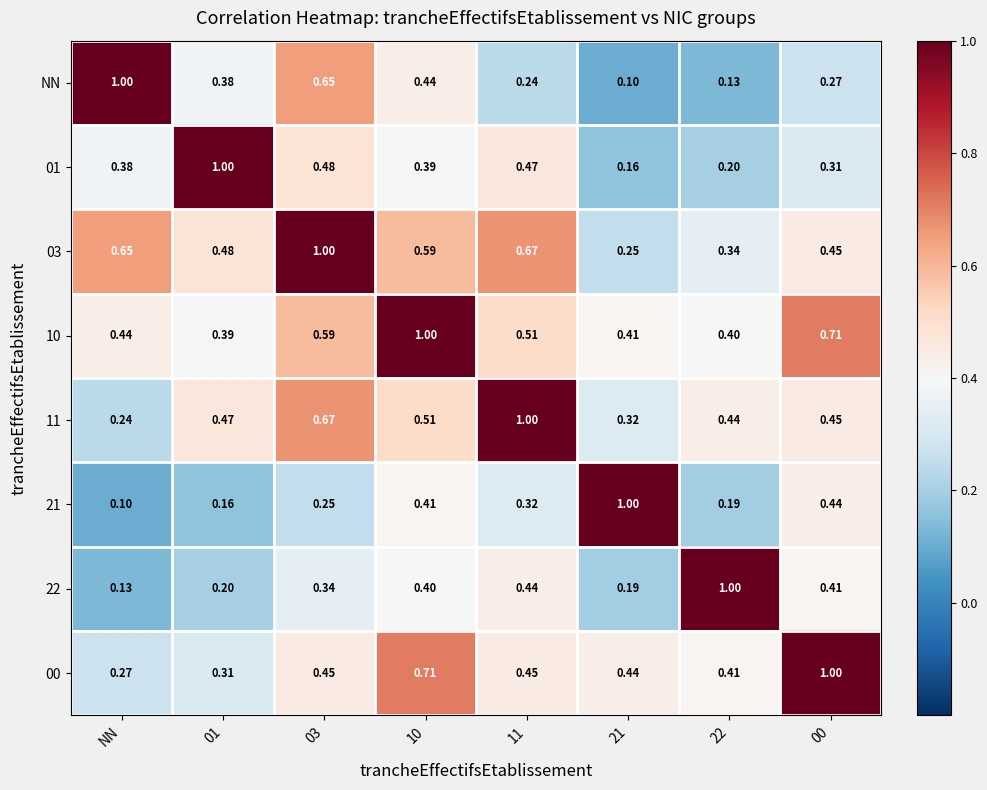

Is the value of 10 at 01 greater than the value of 22 at 01?

Yes